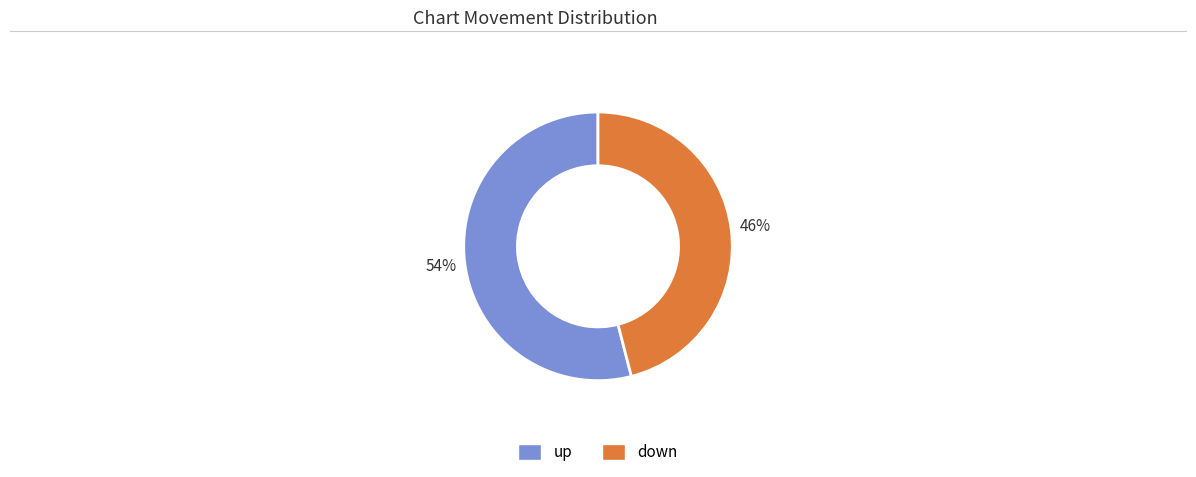

Does down account for over 50% of the chart?

No